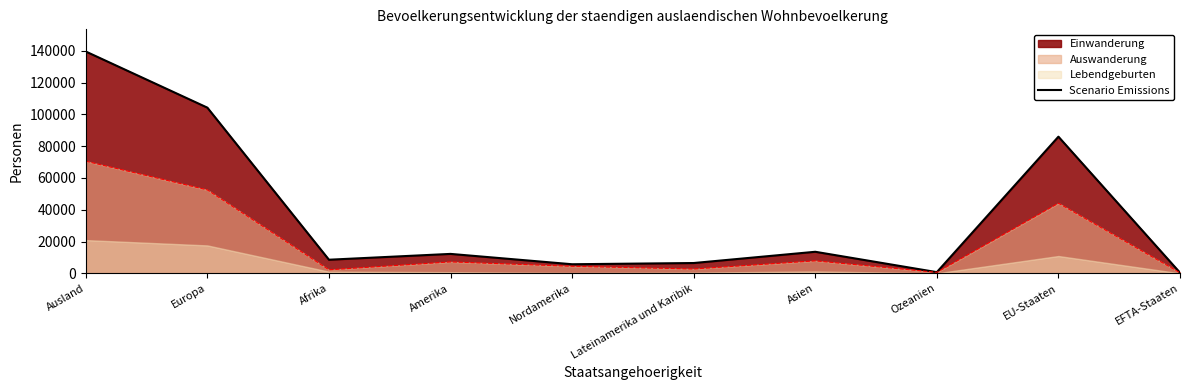

What position from the right is EFTA-Staaten?

1